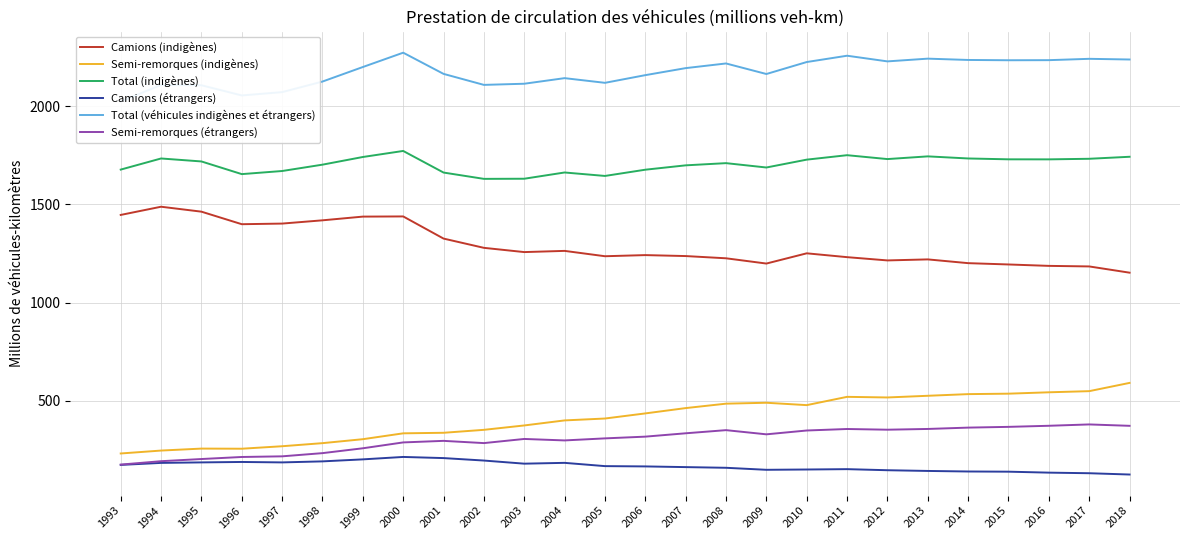

How many data points does each series have?

26